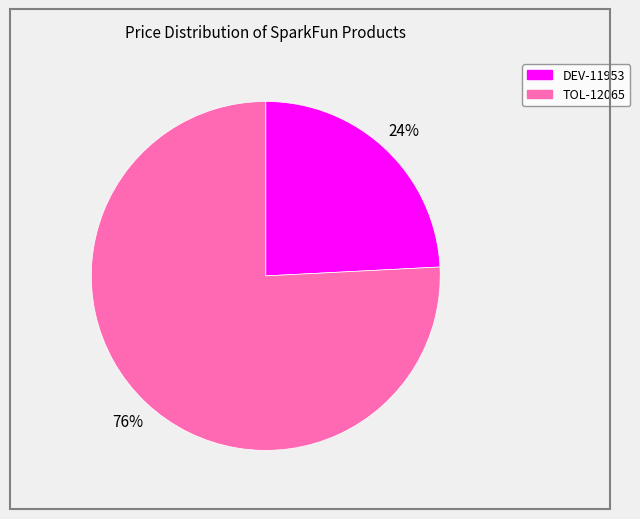

How many slices are in this pie chart?

2